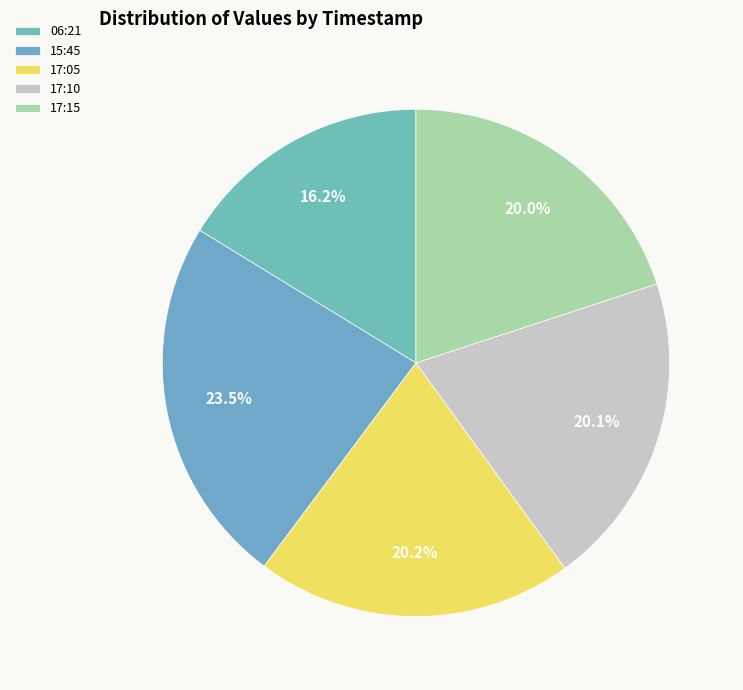

Count the number of slices in the pie.

5